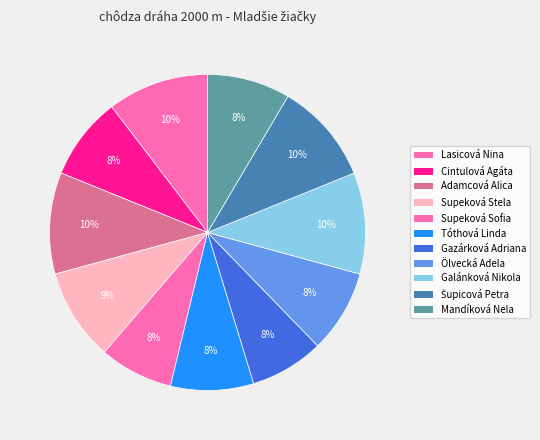

Is it true that Gazárková Adriana is 8% of the pie?

True